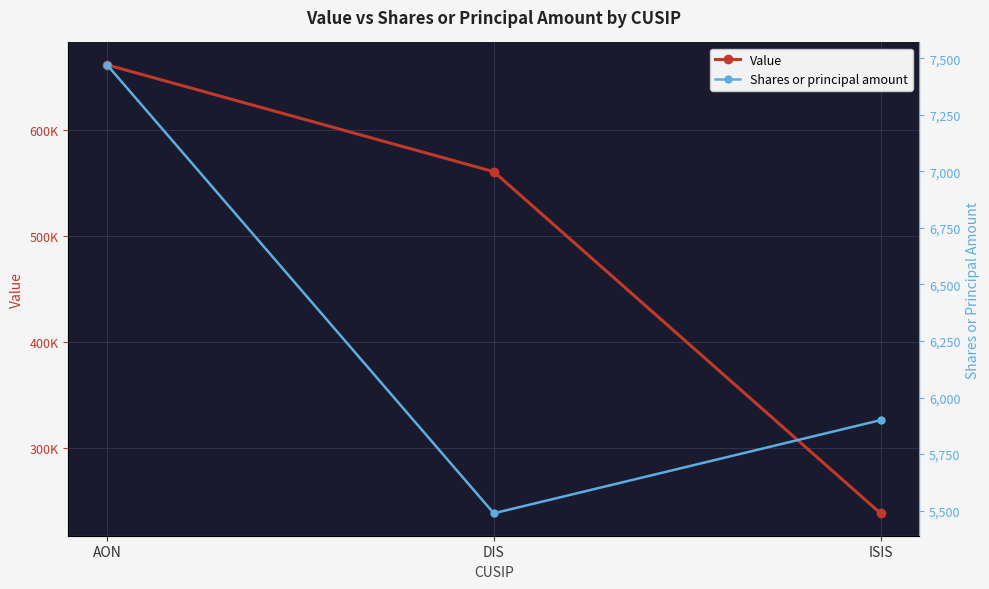

The value of Value at DIS is 234862. True or false?

False